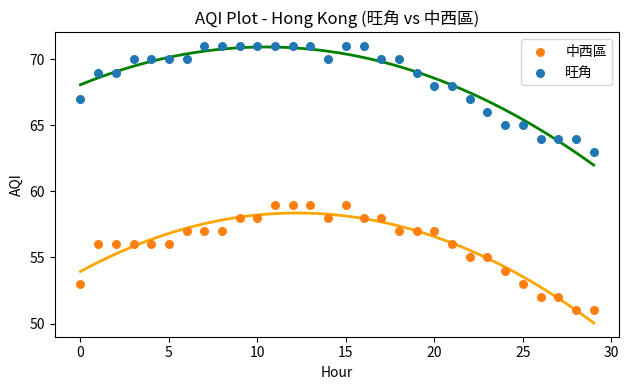

Which series reaches the maximum Y coordinate?

旺角